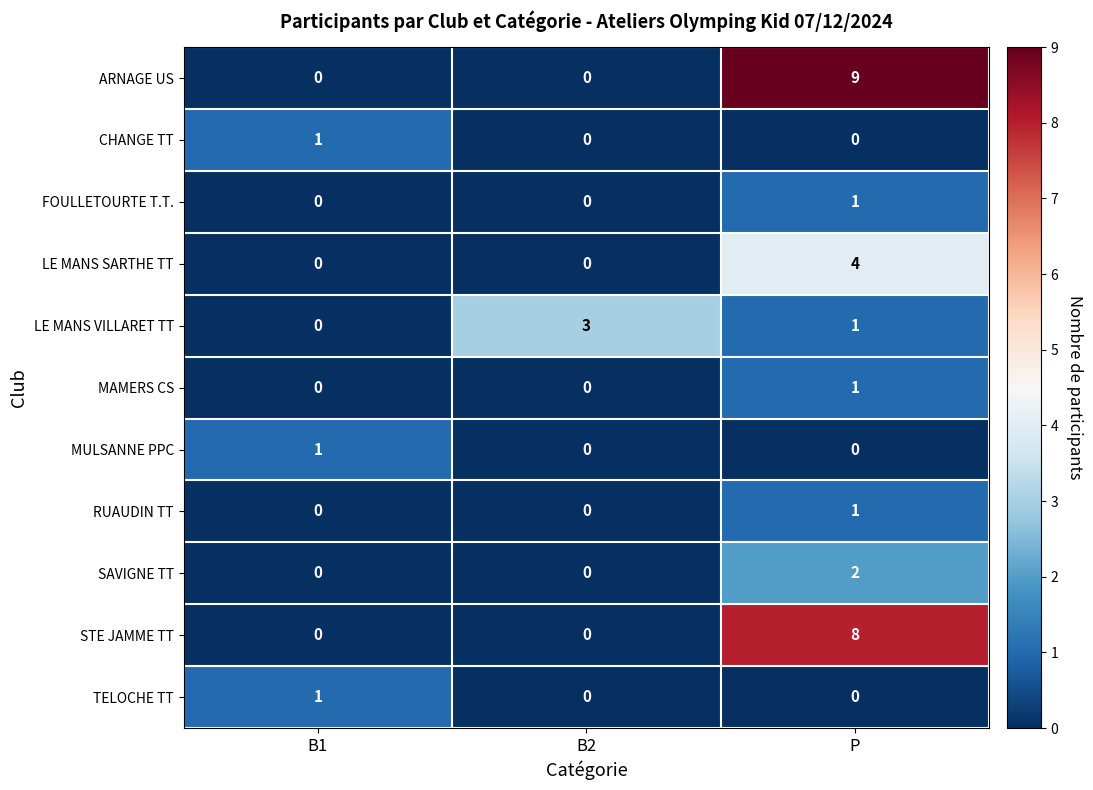

Is it true that LE MANS SARTHE TT equals -2 at B1?

False